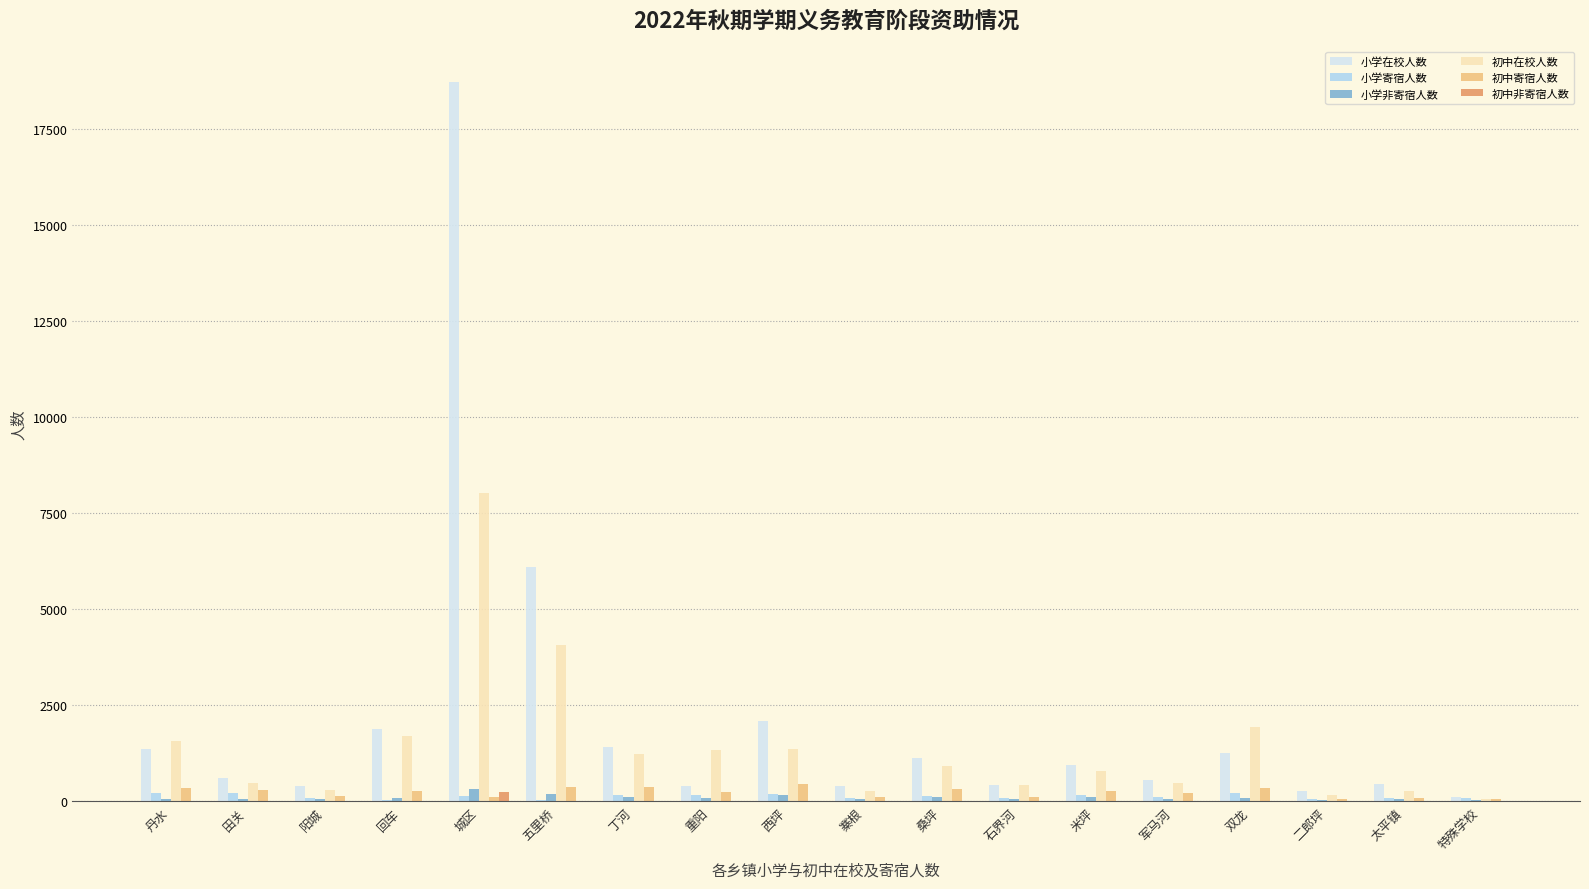

What is the sum of all 小学寄宿人数 values?

2413